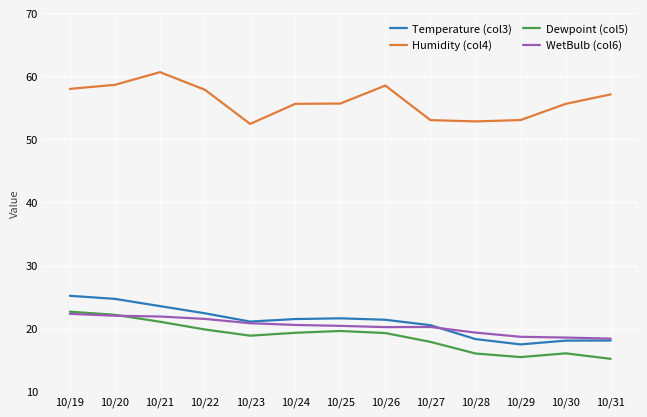

What is the difference between the highest and lowest values at 10/29?

37.6